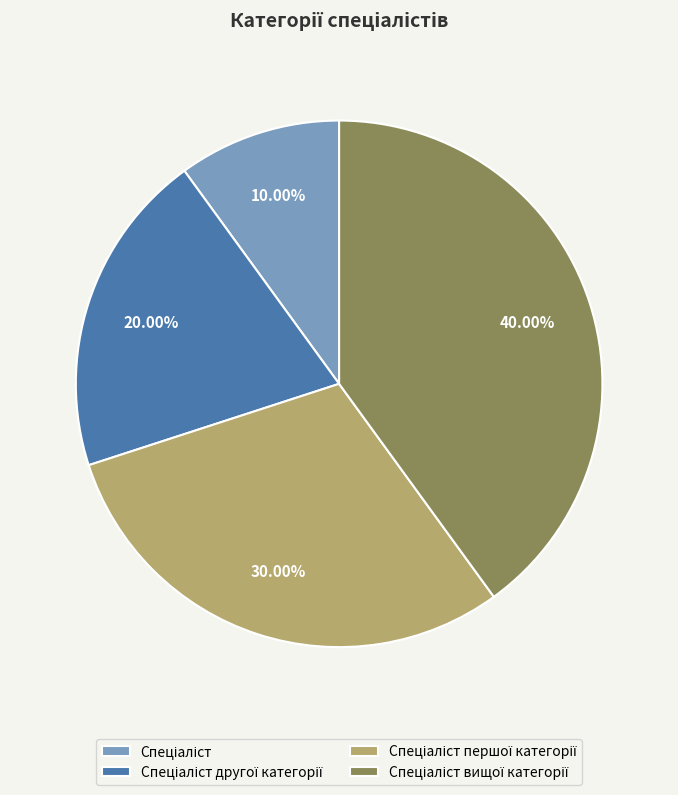

Does any single category account for the majority?

No